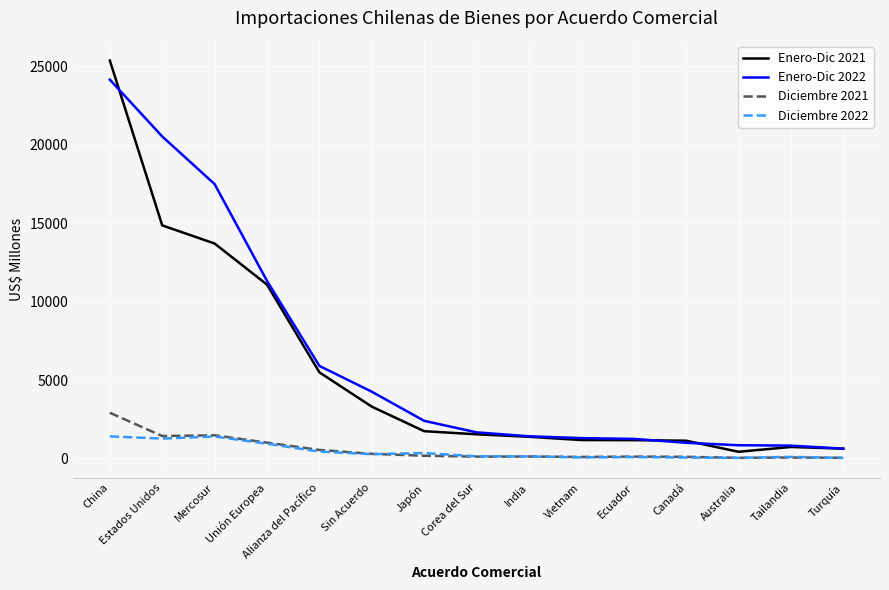

What is the average value of the Diciembre 2022 series?

449.1